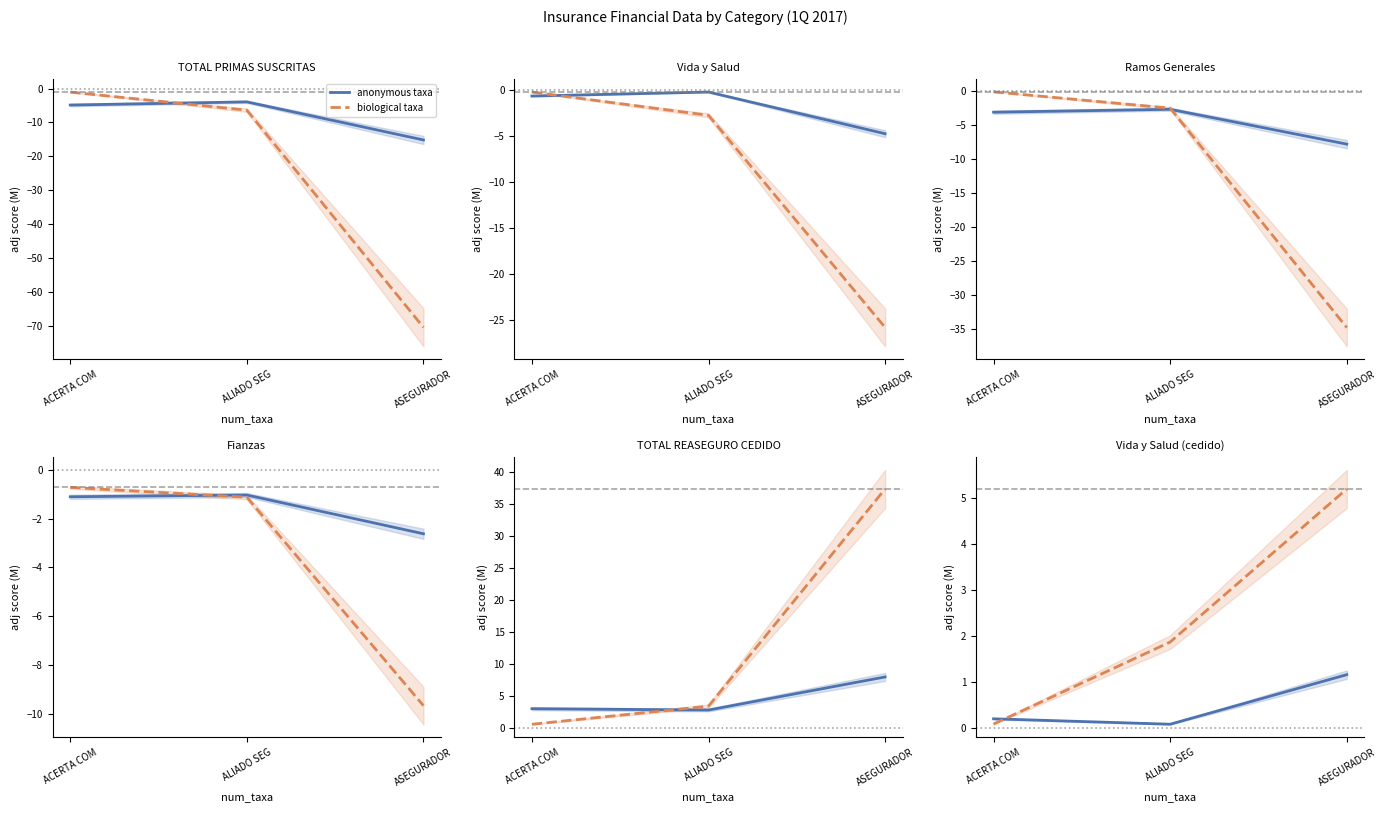

Between ACERTA COM and ALIADO SEG, which series saw the biggest shift?

biological taxa